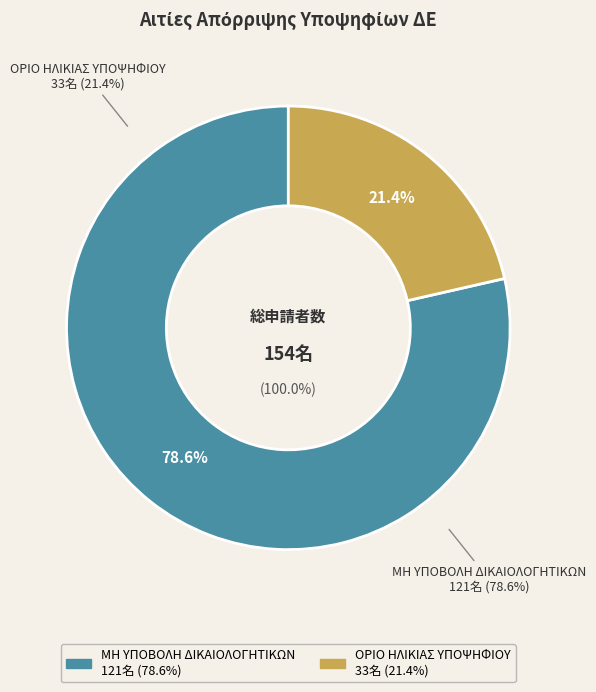

What is the change in value from ΜΗ ΥΠΟΒΟΛΗ ΔΙΚΑΙΟΛΟΓΗΤΙΚΩΝ to ΟΡΙΟ ΗΛΙΚΙΑΣ ΥΠΟΨΗΦΙΟΥ?

-88